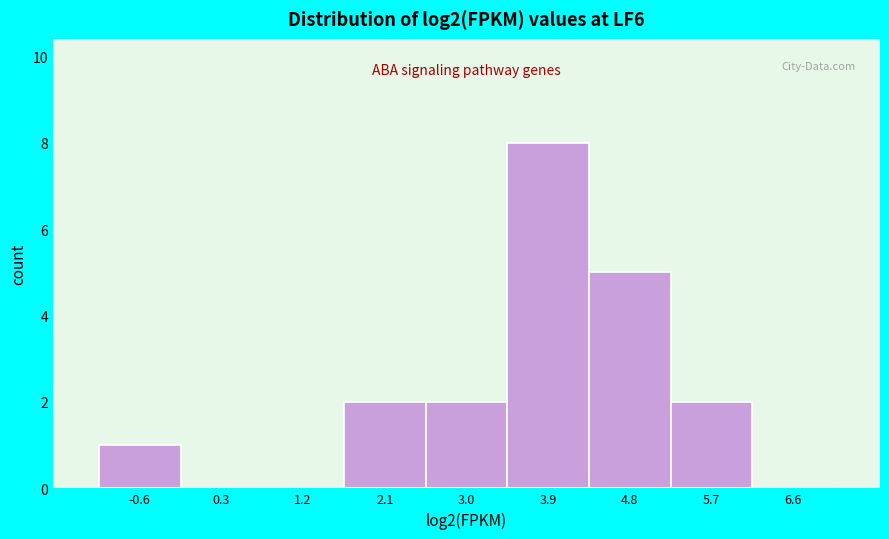

Reading left to right, list every bar in this chart as the range it spans on the x-axis followed by its height. Neither the bar edges nor the heights are printed on the chart, so give them approximately, as read against the axes.

-1.0 to -0.1: 1
-0.1 to 0.8: 0
0.8 to 1.7: 0
1.7 to 2.6: 2
2.6 to 3.4: 2
3.4 to 4.3: 8
4.3 to 5.2: 5
5.2 to 6.1: 2
6.1 to 7.0: 0